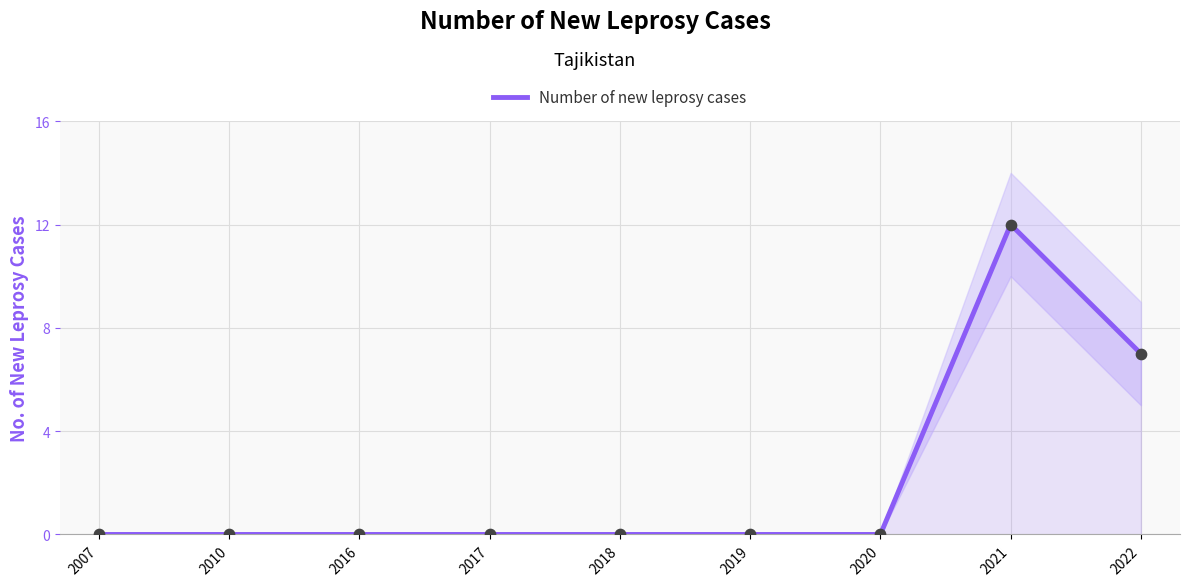

Which has a higher value, 2020 or 2021?

2021